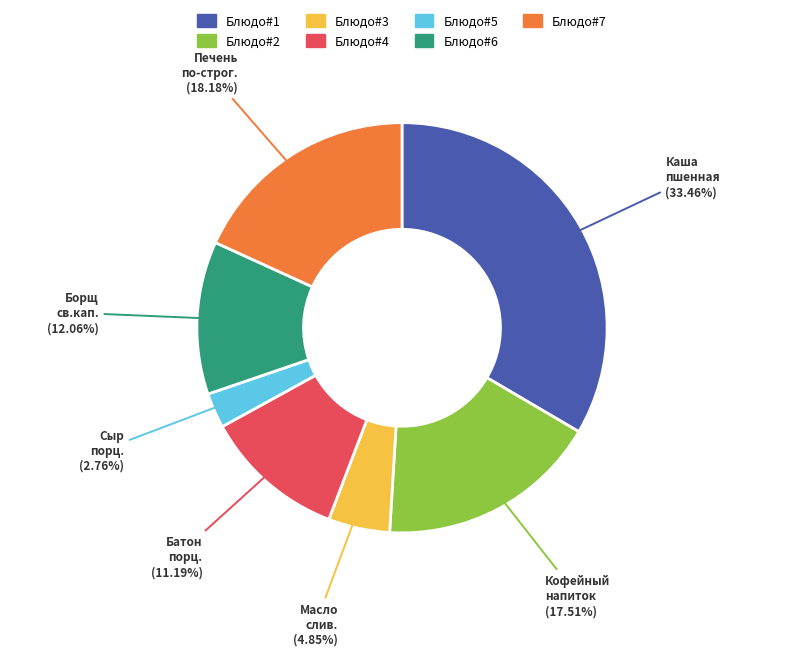

Is there a majority slice in this chart?

No